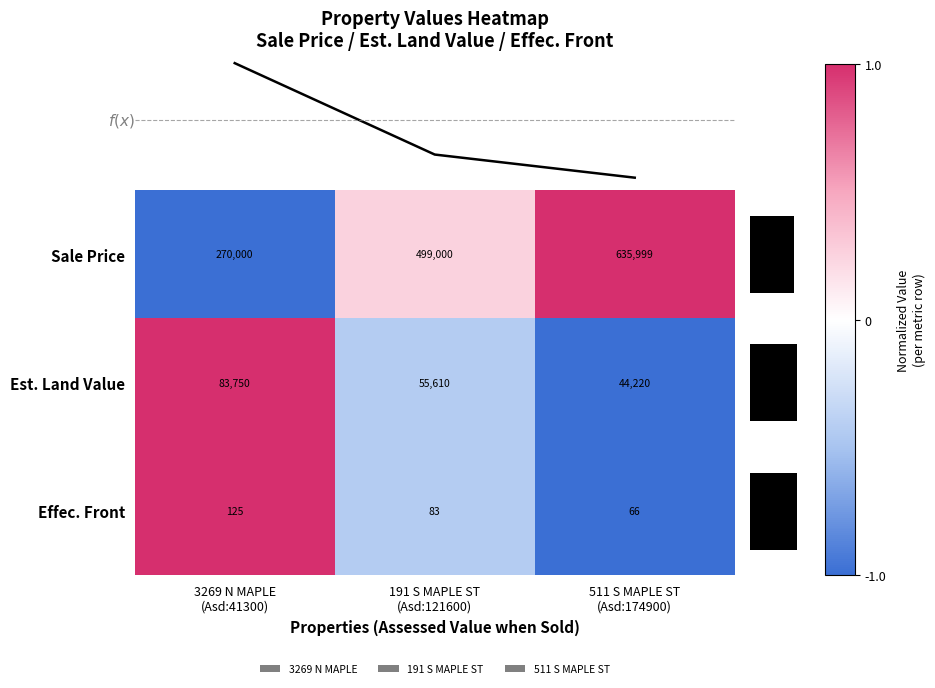

What is the difference between the maximum and minimum values in the Est. Land Value series?

39530